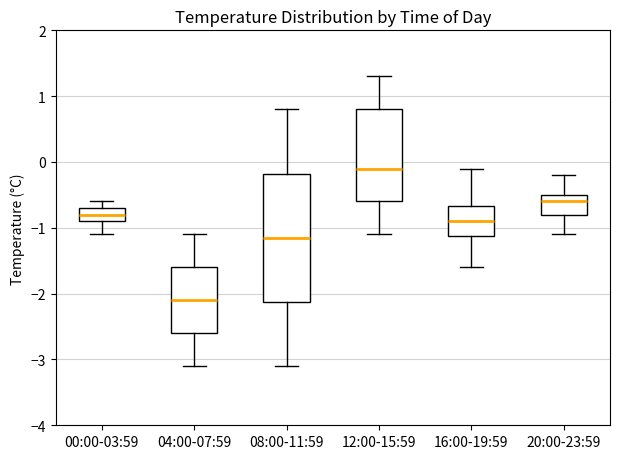

Which box's median line is the highest?

12:00-15:59